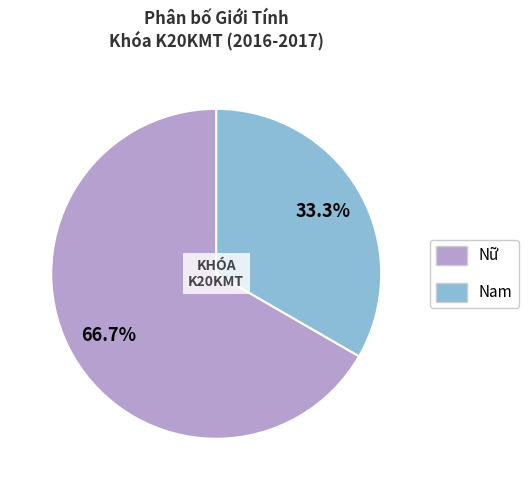

To the nearest percent, what is the difference between the Nam and Nữ slice percentages?

33%